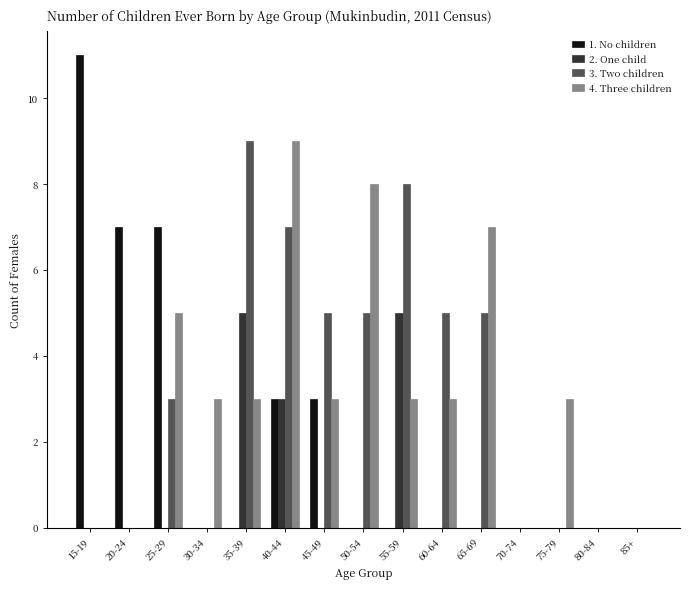

What is the maximum value shown in the chart?

11